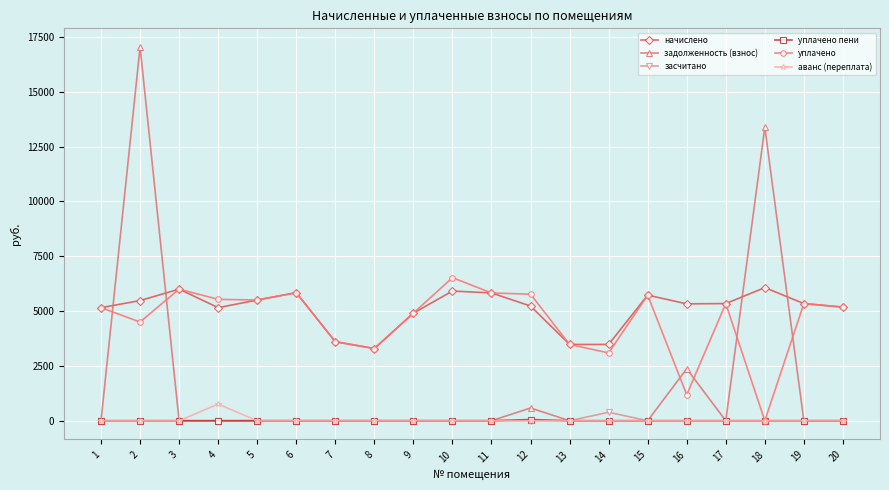

At which category is the sum across all series the highest?

2